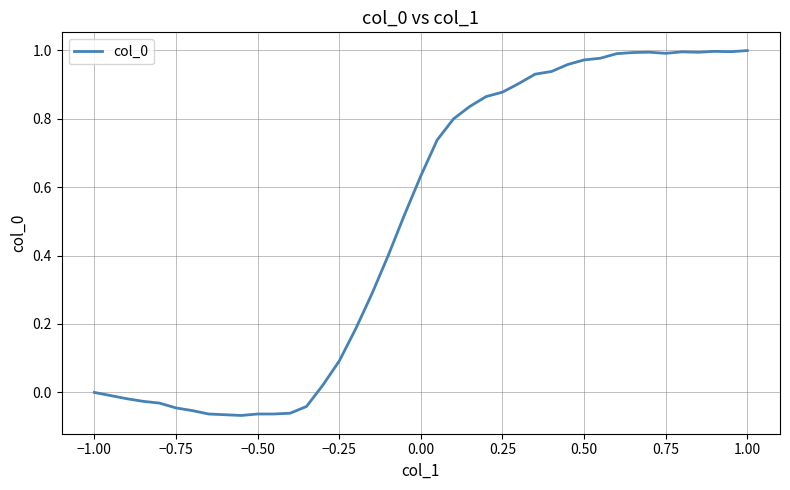

What is the difference between the maximum and minimum values?

1.1